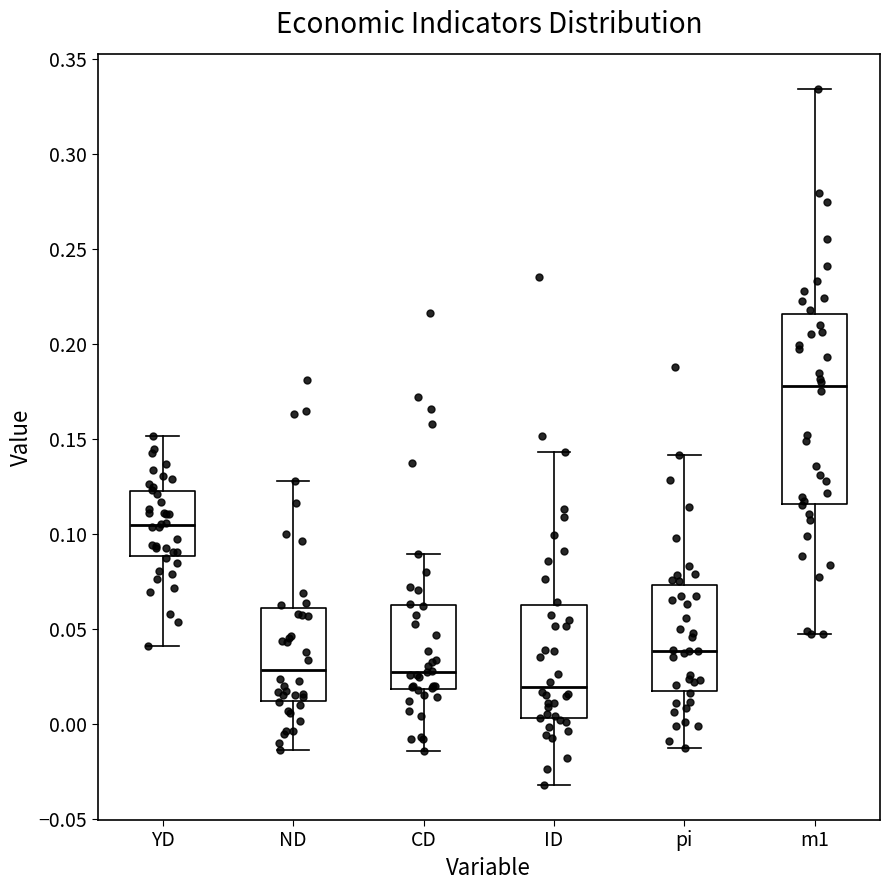

Which box's median line is the lowest?

ID